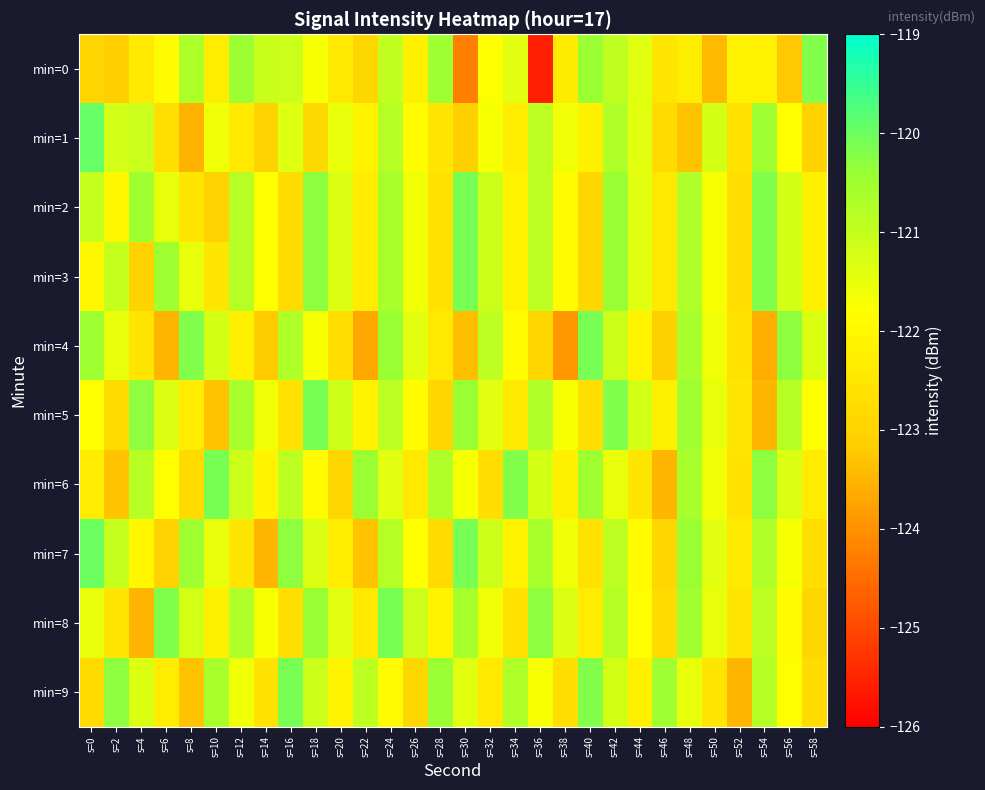

Reading left to right, extract all data points from this chart.

min=0: s=0=-122.9	s=2=-123.1	s=4=-122.4	s=6=-121.9	s=8=-120.7	s=10=-122.3	s=12=-120.4	s=14=-121.0	s=16=-121.1	s=18=-121.7	s=20=-122.4	s=22=-122.9	s=24=-121.0	s=26=-122.2	s=28=-120.5	s=30=-124.2	s=32=-121.8	s=34=-121.4	s=36=-125.6	s=38=-122.3	s=40=-120.4	s=42=-120.9	s=44=-121.4	s=46=-122.5	s=48=-122.3	s=50=-123.4	s=52=-122.2	s=54=-122.2	s=56=-123.3	s=58=-120.2
min=1: s=0=-119.9	s=2=-121.2	s=4=-121.1	s=6=-122.7	s=8=-123.5	s=10=-121.6	s=12=-122.4	s=14=-123.0	s=16=-121.3	s=18=-122.8	s=20=-121.5	s=22=-122.1	s=24=-120.8	s=26=-121.9	s=28=-122.5	s=30=-123.1	s=32=-121.7	s=34=-122.3	s=36=-120.9	s=38=-121.6	s=40=-122.2	s=42=-120.7	s=44=-121.4	s=46=-122.8	s=48=-123.3	s=50=-121.2	s=52=-122.6	s=54=-120.5	s=56=-121.8	s=58=-123.0
min=2: s=0=-121.0	s=2=-122.0	s=4=-120.5	s=6=-121.5	s=8=-122.5	s=10=-123.0	s=12=-120.8	s=14=-121.8	s=16=-122.8	s=18=-120.3	s=20=-121.3	s=22=-122.3	s=24=-120.6	s=26=-121.6	s=28=-122.6	s=30=-120.1	s=32=-121.1	s=34=-122.1	s=36=-120.9	s=38=-121.9	s=40=-122.9	s=42=-120.4	s=44=-121.4	s=46=-122.4	s=48=-120.7	s=50=-121.7	s=52=-122.7	s=54=-120.2	s=56=-121.2	s=58=-122.2
min=3: s=0=-122.0	s=2=-121.0	s=4=-123.0	s=6=-120.5	s=8=-121.5	s=10=-122.5	s=12=-120.8	s=14=-121.8	s=16=-122.8	s=18=-120.3	s=20=-121.3	s=22=-122.3	s=24=-120.6	s=26=-121.6	s=28=-122.6	s=30=-120.1	s=32=-121.1	s=34=-122.1	s=36=-120.9	s=38=-121.9	s=40=-122.9	s=42=-120.4	s=44=-121.4	s=46=-122.4	s=48=-120.7	s=50=-121.7	s=52=-122.7	s=54=-120.2	s=56=-121.2	s=58=-122.2
min=4: s=0=-120.5	s=2=-121.5	s=4=-122.5	s=6=-123.5	s=8=-120.2	s=10=-121.2	s=12=-122.2	s=14=-123.2	s=16=-120.7	s=18=-121.7	s=20=-122.7	s=22=-123.7	s=24=-120.4	s=26=-121.4	s=28=-122.4	s=30=-123.4	s=32=-120.9	s=34=-121.9	s=36=-122.9	s=38=-123.9	s=40=-120.1	s=42=-121.1	s=44=-122.1	s=46=-123.1	s=48=-120.6	s=50=-121.6	s=52=-122.6	s=54=-123.6	s=56=-120.3	s=58=-121.3
min=5: s=0=-121.8	s=2=-122.8	s=4=-120.3	s=6=-121.3	s=8=-122.3	s=10=-123.3	s=12=-120.6	s=14=-121.6	s=16=-122.6	s=18=-120.1	s=20=-121.1	s=22=-122.1	s=24=-120.9	s=26=-121.9	s=28=-122.9	s=30=-120.4	s=32=-121.4	s=34=-122.4	s=36=-120.7	s=38=-121.7	s=40=-122.7	s=42=-120.2	s=44=-121.2	s=46=-122.2	s=48=-120.5	s=50=-121.5	s=52=-122.5	s=54=-123.5	s=56=-120.8	s=58=-121.8
min=6: s=0=-122.3	s=2=-123.3	s=4=-120.8	s=6=-121.8	s=8=-122.8	s=10=-120.1	s=12=-121.1	s=14=-122.1	s=16=-120.9	s=18=-121.9	s=20=-122.9	s=22=-120.4	s=24=-121.4	s=26=-122.4	s=28=-120.7	s=30=-121.7	s=32=-122.7	s=34=-120.2	s=36=-121.2	s=38=-122.2	s=40=-120.5	s=42=-121.5	s=44=-122.5	s=46=-123.5	s=48=-120.6	s=50=-121.6	s=52=-122.6	s=54=-120.3	s=56=-121.3	s=58=-122.3
min=7: s=0=-120.0	s=2=-121.0	s=4=-122.0	s=6=-123.0	s=8=-120.5	s=10=-121.5	s=12=-122.5	s=14=-123.5	s=16=-120.3	s=18=-121.3	s=20=-122.3	s=22=-123.3	s=24=-120.8	s=26=-121.8	s=28=-122.8	s=30=-120.1	s=32=-121.1	s=34=-122.1	s=36=-120.6	s=38=-121.6	s=40=-122.6	s=42=-120.9	s=44=-121.9	s=46=-122.9	s=48=-120.4	s=50=-121.4	s=52=-122.4	s=54=-120.7	s=56=-121.7	s=58=-122.7
min=8: s=0=-121.5	s=2=-122.5	s=4=-123.5	s=6=-120.2	s=8=-121.2	s=10=-122.2	s=12=-120.7	s=14=-121.7	s=16=-122.7	s=18=-120.4	s=20=-121.4	s=22=-122.4	s=24=-120.1	s=26=-121.1	s=28=-122.1	s=30=-120.6	s=32=-121.6	s=34=-122.6	s=36=-120.3	s=38=-121.3	s=40=-122.3	s=42=-120.8	s=44=-121.8	s=46=-122.8	s=48=-120.5	s=50=-121.5	s=52=-122.5	s=54=-120.9	s=56=-121.9	s=58=-122.9
min=9: s=0=-122.8	s=2=-120.3	s=4=-121.3	s=6=-122.3	s=8=-123.3	s=10=-120.6	s=12=-121.6	s=14=-122.6	s=16=-120.1	s=18=-121.1	s=20=-122.1	s=22=-120.9	s=24=-121.9	s=26=-122.9	s=28=-120.4	s=30=-121.4	s=32=-122.4	s=34=-120.7	s=36=-121.7	s=38=-122.7	s=40=-120.2	s=42=-121.2	s=44=-122.2	s=46=-120.5	s=48=-121.5	s=50=-122.5	s=52=-123.5	s=54=-120.8	s=56=-121.8	s=58=-122.8